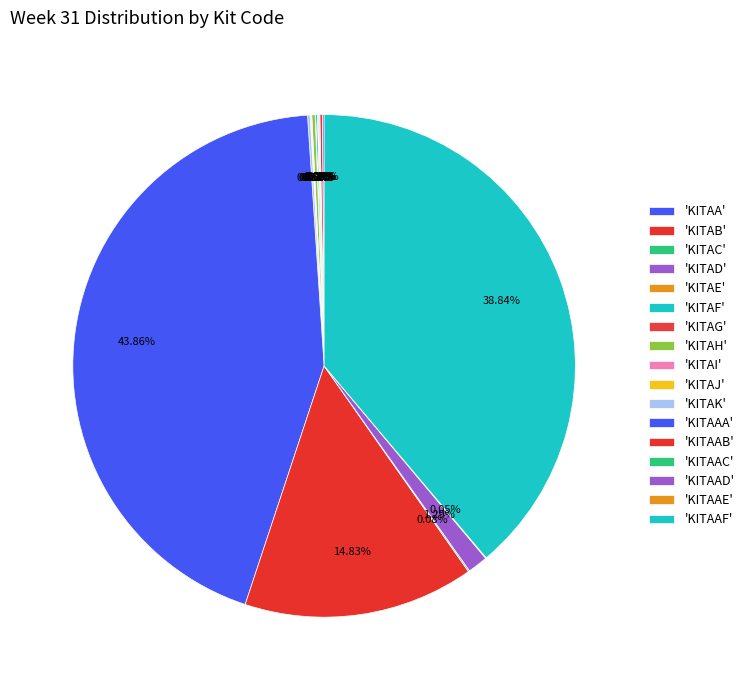

Which slice is the smallest?

KITAG